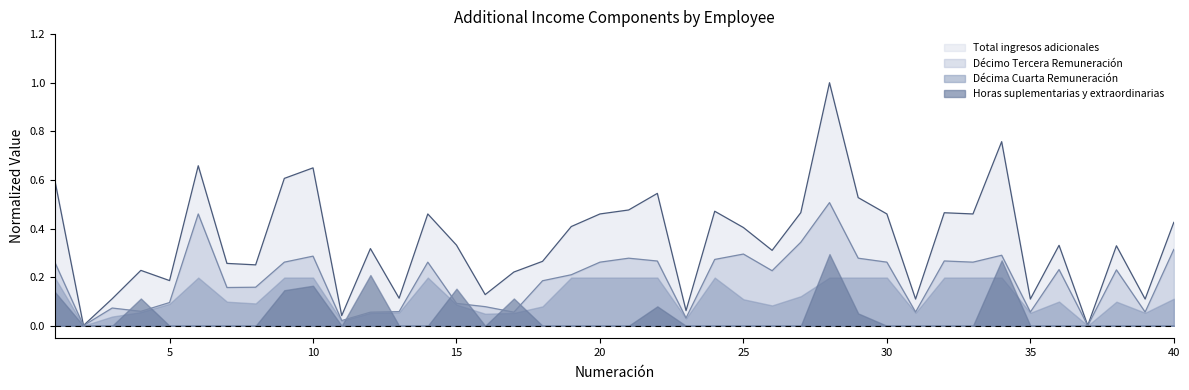

True or false: Total ingresos adicionales and Decimo Tercera Remuneracion cross at least once.

False